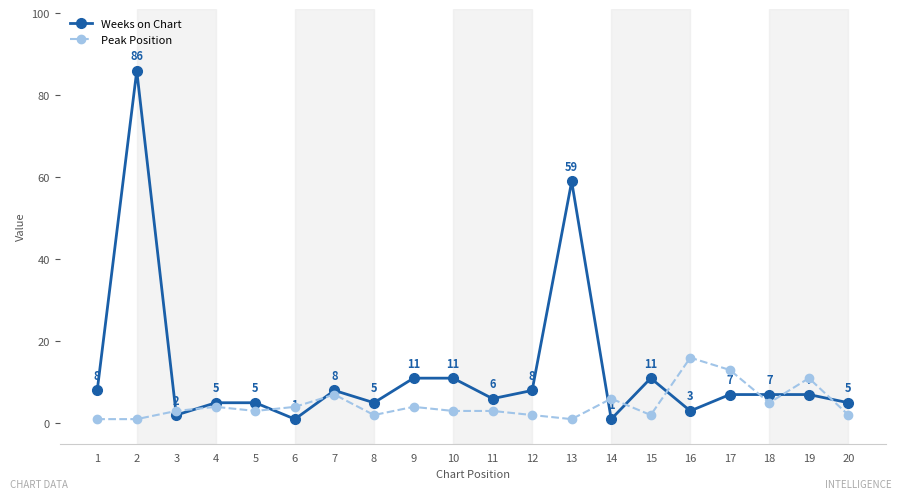

The value of Weeks on Chart at 1 is 8. True or false?

True